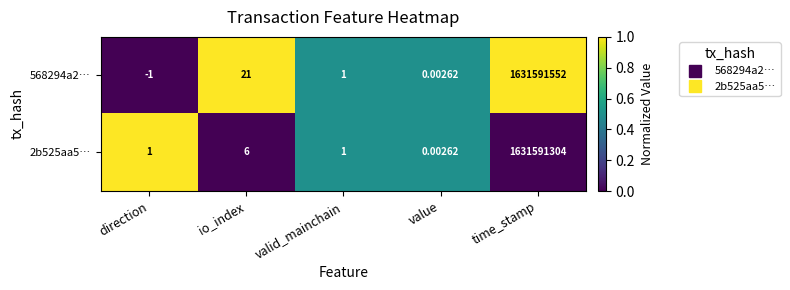

Where is 2b525aa5… nearest to the value 815795652?

io_index